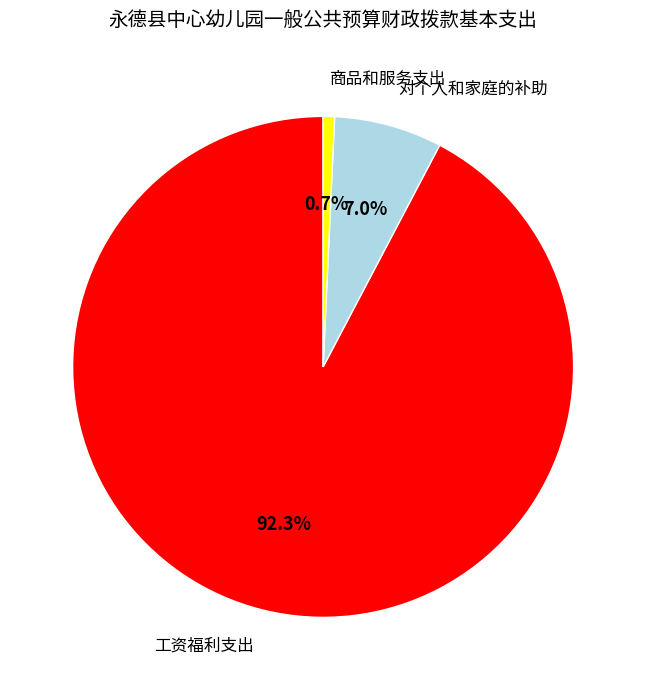

To the nearest percent, what is the combined percentage of 工资福利支出 and 对个人和家庭的补助?

99%